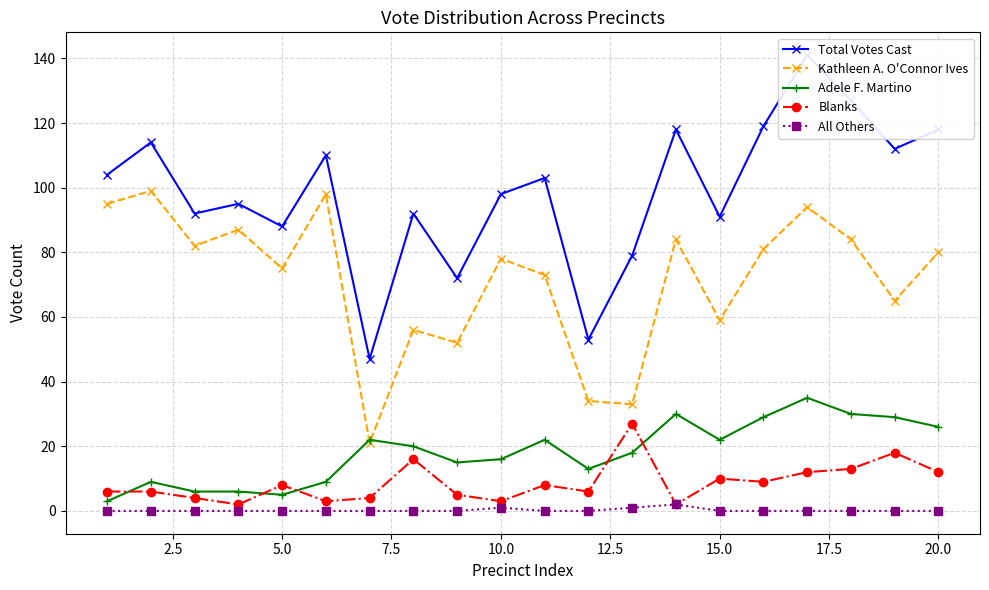

How many categories are shown in the chart?

20